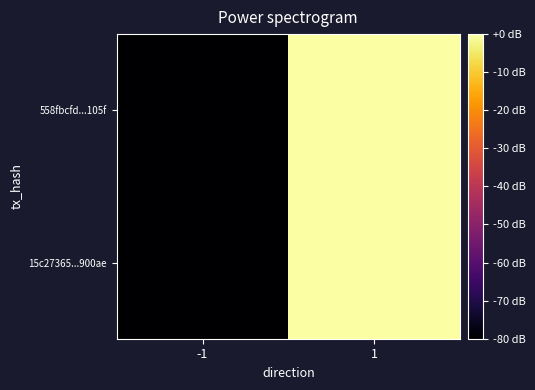

Reading left to right, extract all data points from this chart.

15c27365...900ae: -1=-80.0	1=-0.0
558fbcfd...105f: -1=-80.0	1=-0.0